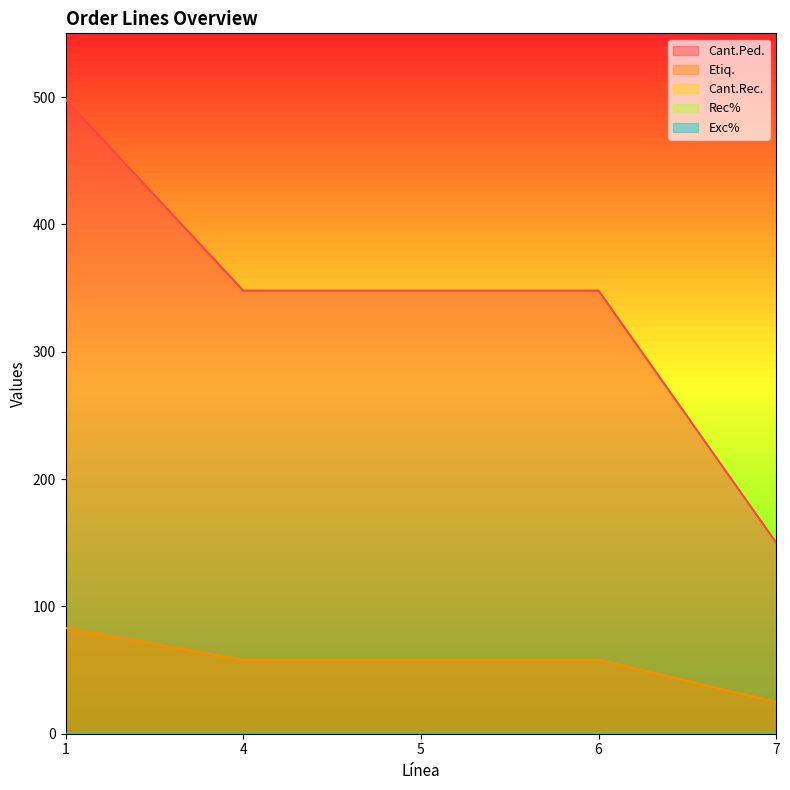

What is the total value across all series at 7?

175